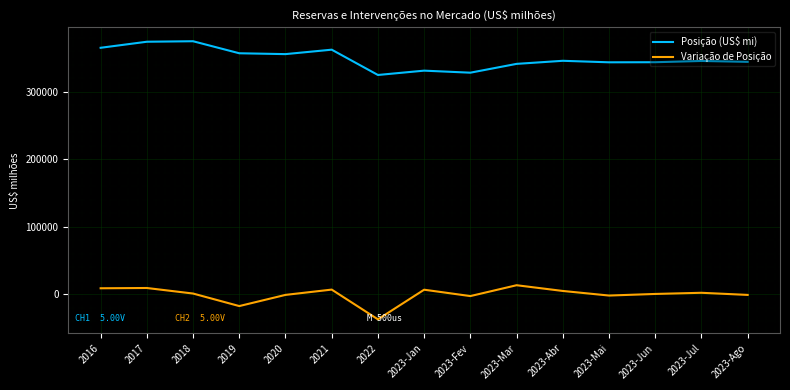

Is it true that Posição (US$ mi) equals 331121.7 at 2023-Jan?

True